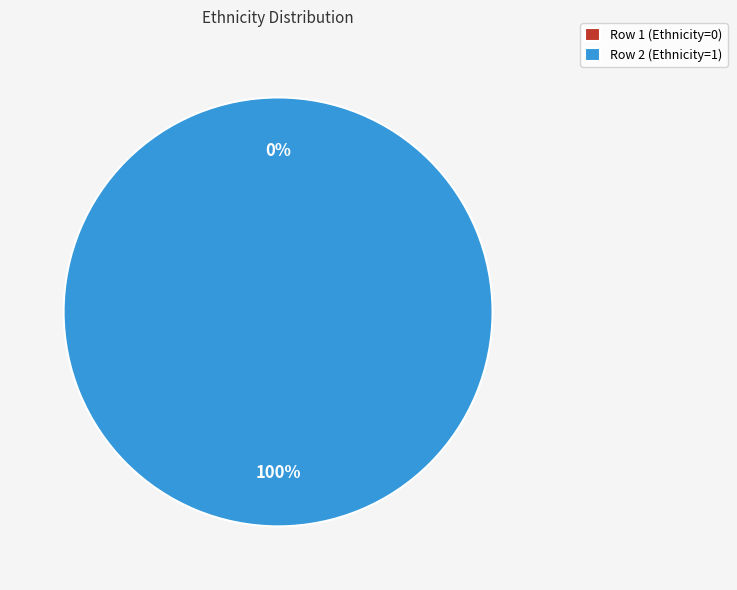

To the nearest percent, what is the combined percentage of Row 1 (Ethnicity=0) and Row 2 (Ethnicity=1)?

100%